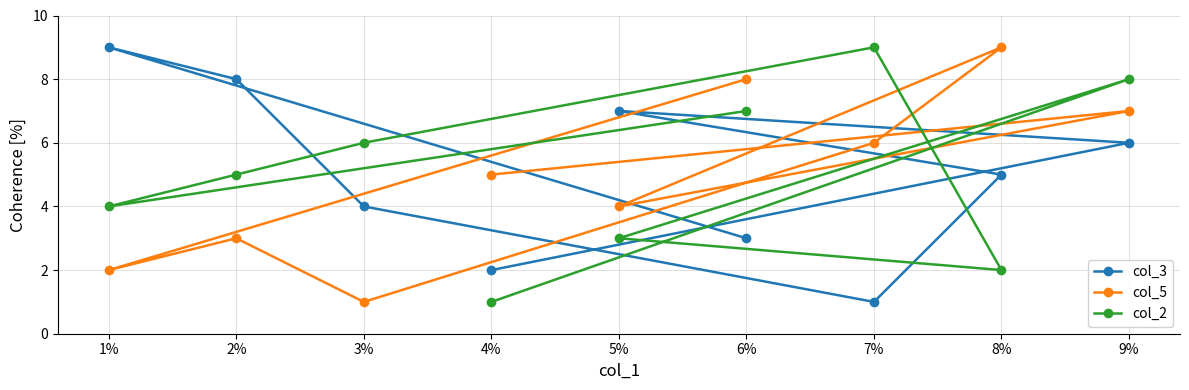

What is the label of the 4th point from the right?

6%